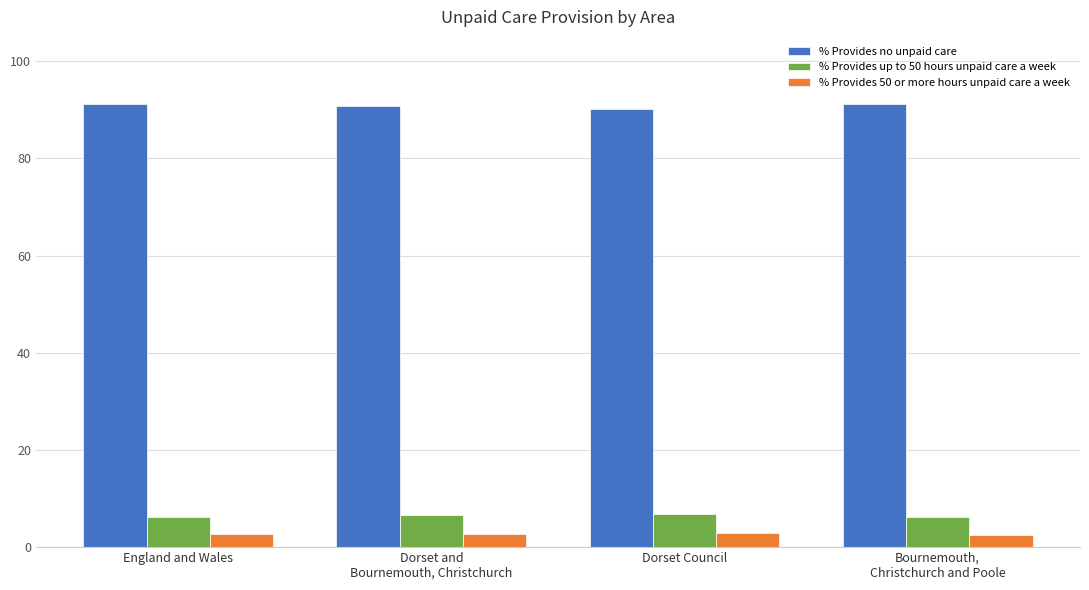

What is the difference between the % Provides up to 50 hours unpaid care a week values at Dorset and
Bournemouth, Christchurch and Dorset Council?

0.3